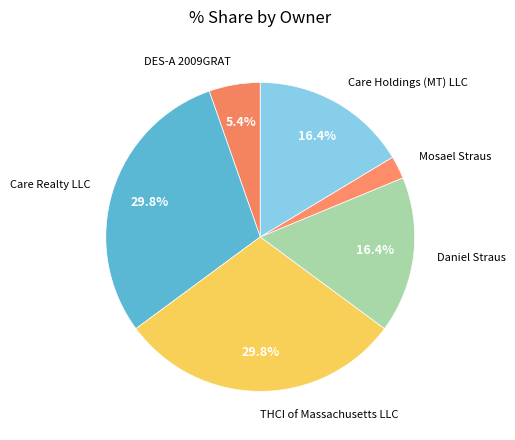

Count the number of slices in the pie.

6